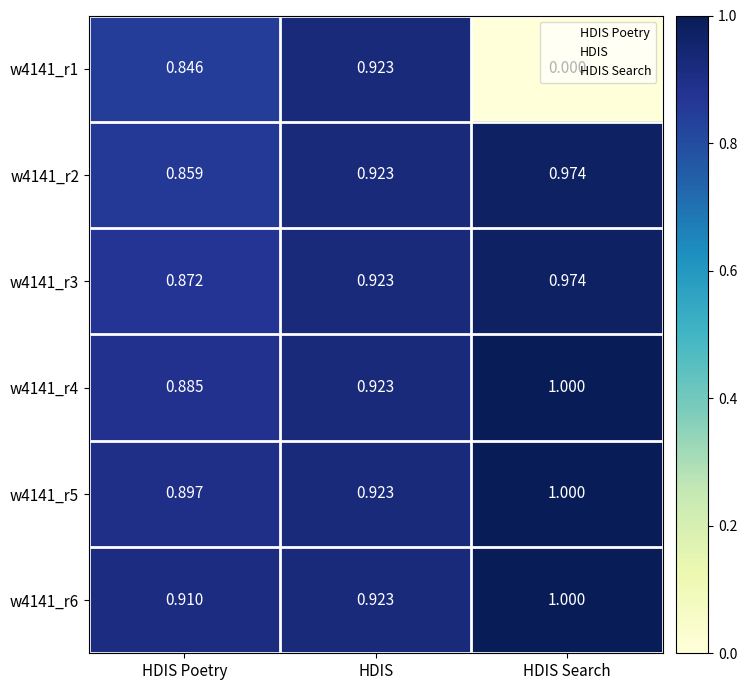

Is the value of w4141_r3 at HDIS Poetry greater than the value of w4141_r2 at HDIS Search?

No